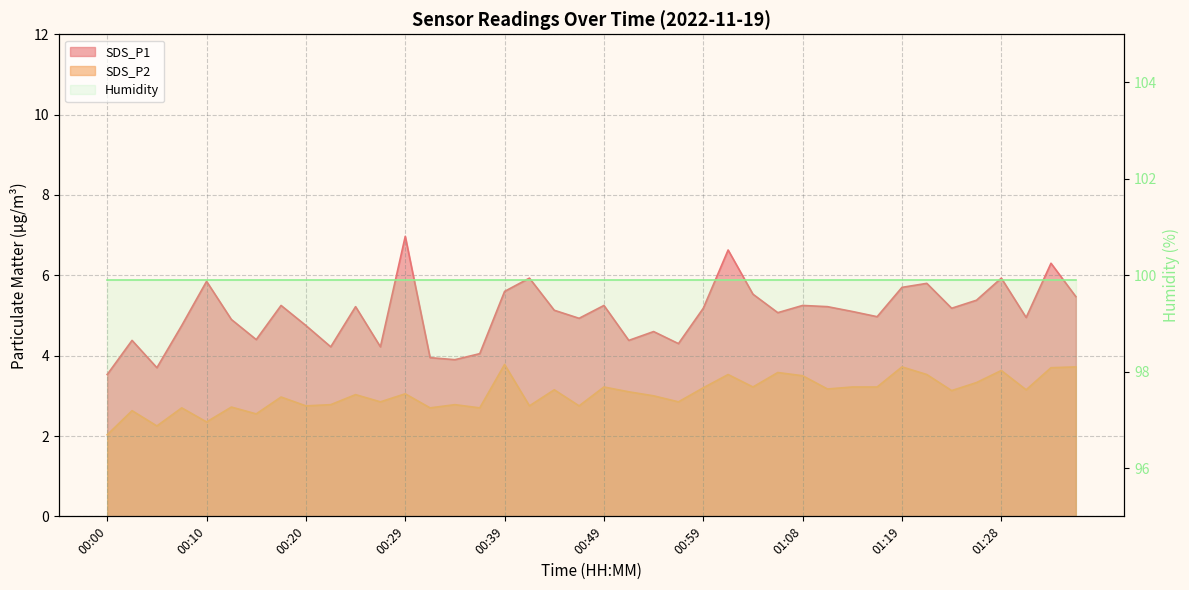

Is it true that SDS_P1 equals 5.8 at 01:21?

True